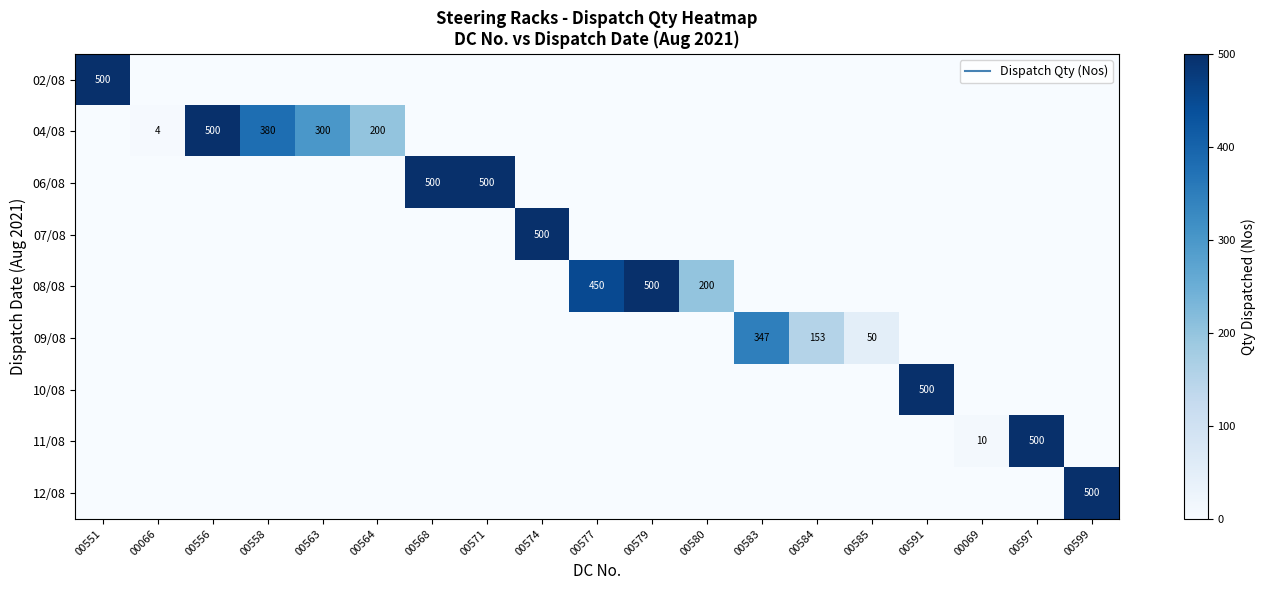

What is the total value across all series at 00066?

4